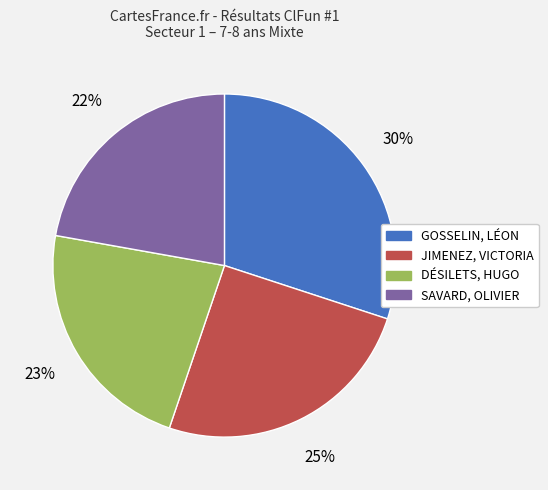

Does GOSSELIN, LÉON represent more than half of the total?

No